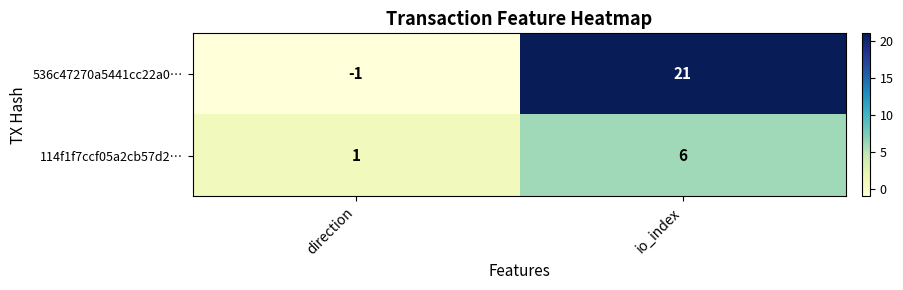

The value of 114f1f7ccf05a2cb57d2… at io_index is 1. True or false?

False